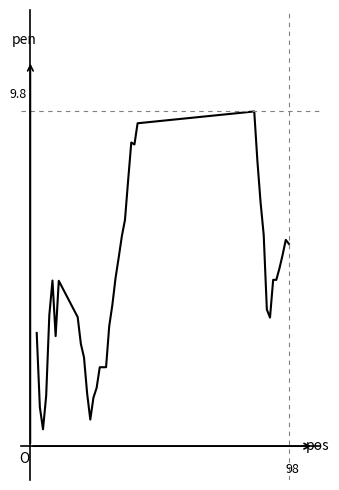

Reading right to left, transcribe all the data shown in this chart.

5.9	6.0	5.6	5.2	4.8	4.8	3.7	3.9	6.2	7.1	8.3	9.8	9.4	8.8	8.9	7.8	6.6	6.1	5.5	4.9	4.1	3.4	2.2	2.2	2.2	1.6	1.3	0.7	1.5	2.5	2.9	3.7	4.8	3.2	4.8	3.8	1.4	0.4	1.1	3.2